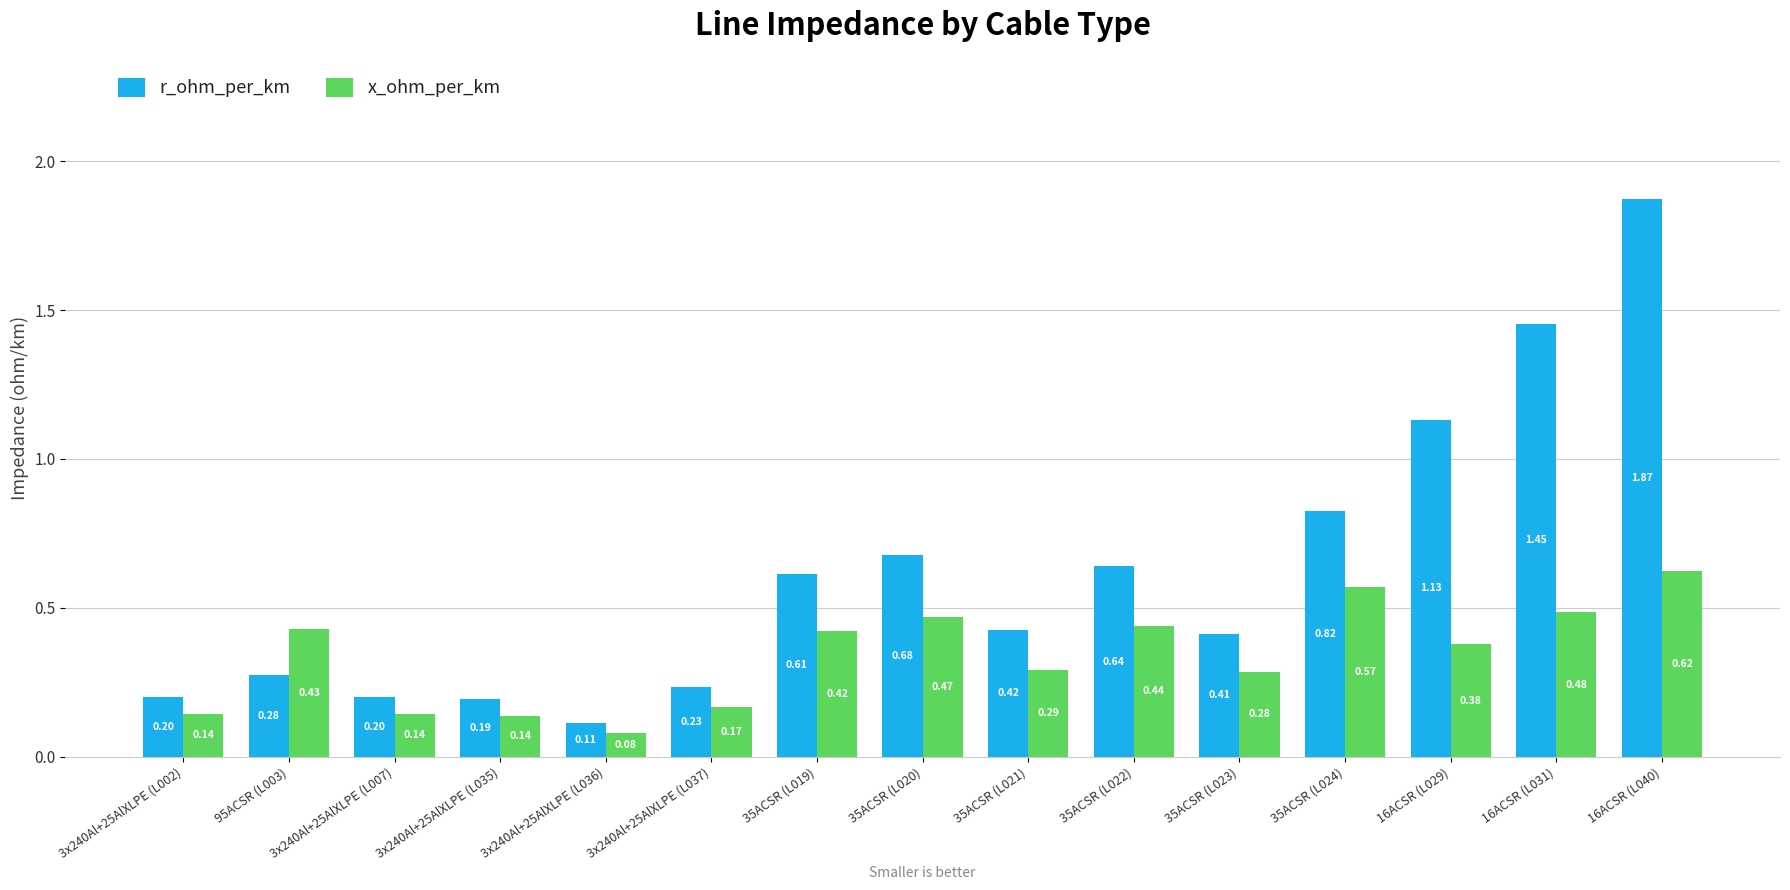

Rank the series at 35ACSR (L023) from lowest to highest value.

x_ohm_per_km, r_ohm_per_km